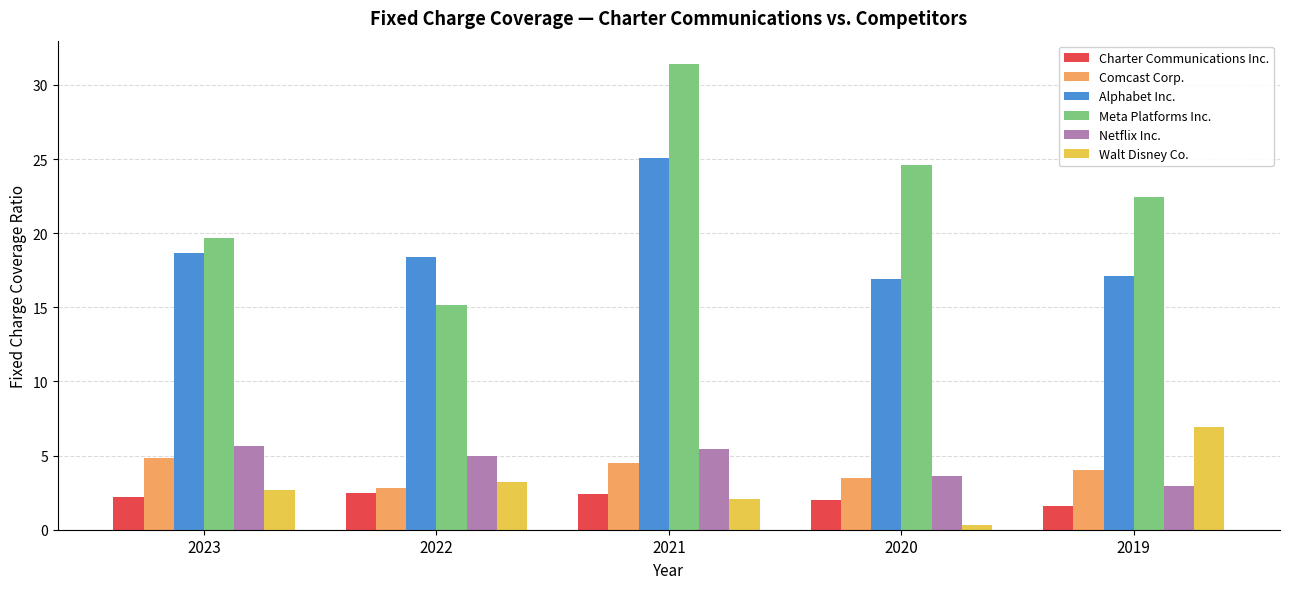

Which series has the widest spread of values?

Meta Platforms Inc.